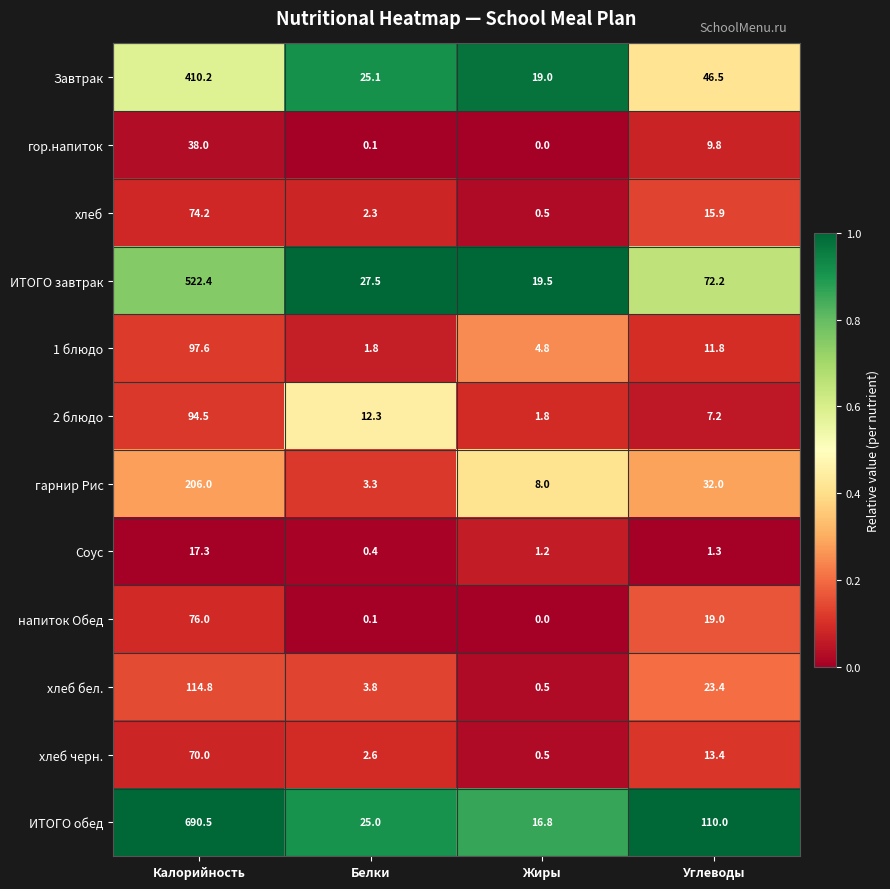

What is the approximate value of напиток Обед at Углеводы?

19.0